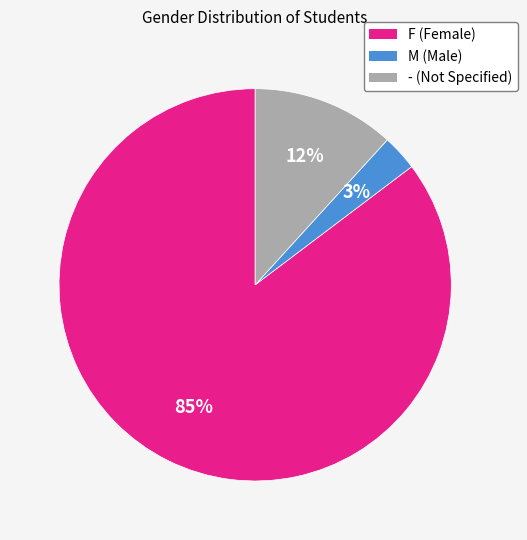

Is there any slice that represents more than half of the pie?

Yes